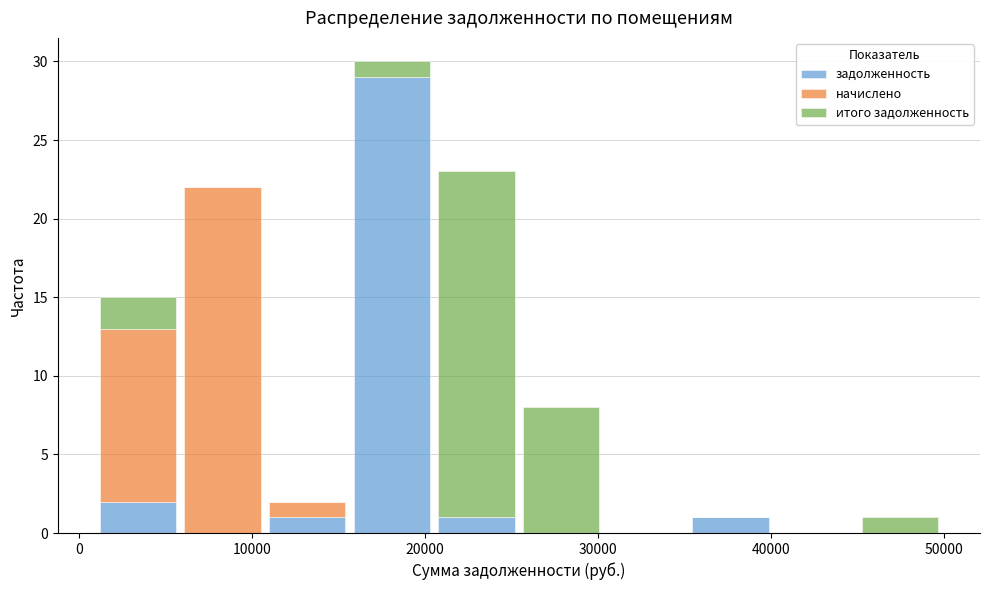

What is the total height of the stacked bar covering 21000 to 25000 on the x-axis? Neither the bar edges nor the heights are printed on the chart, so give them approximately, as read against the axes.

23